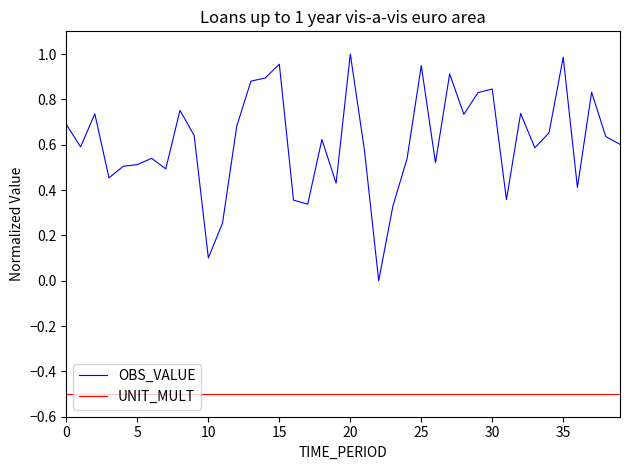

Which series has the largest total across all categories?

OBS_VALUE